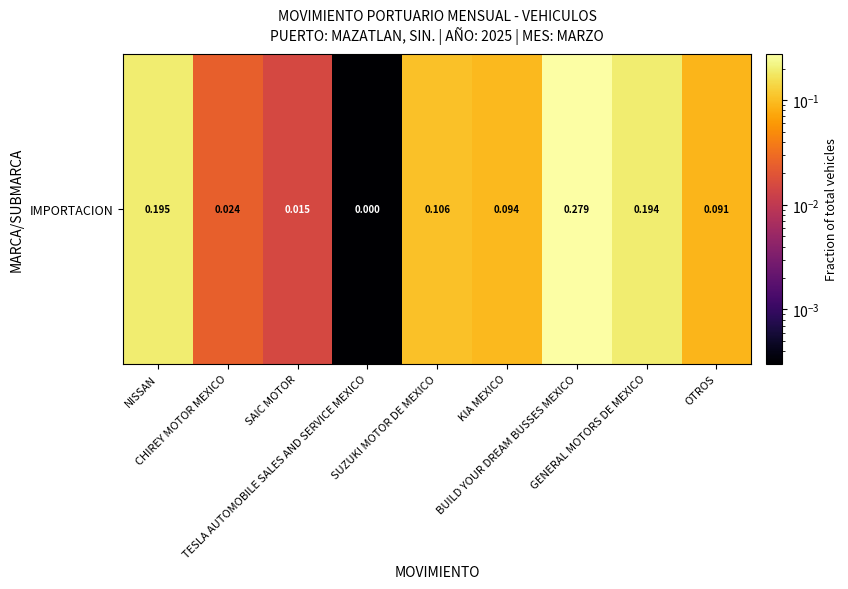

What is the maximum value shown in the chart?

0.3